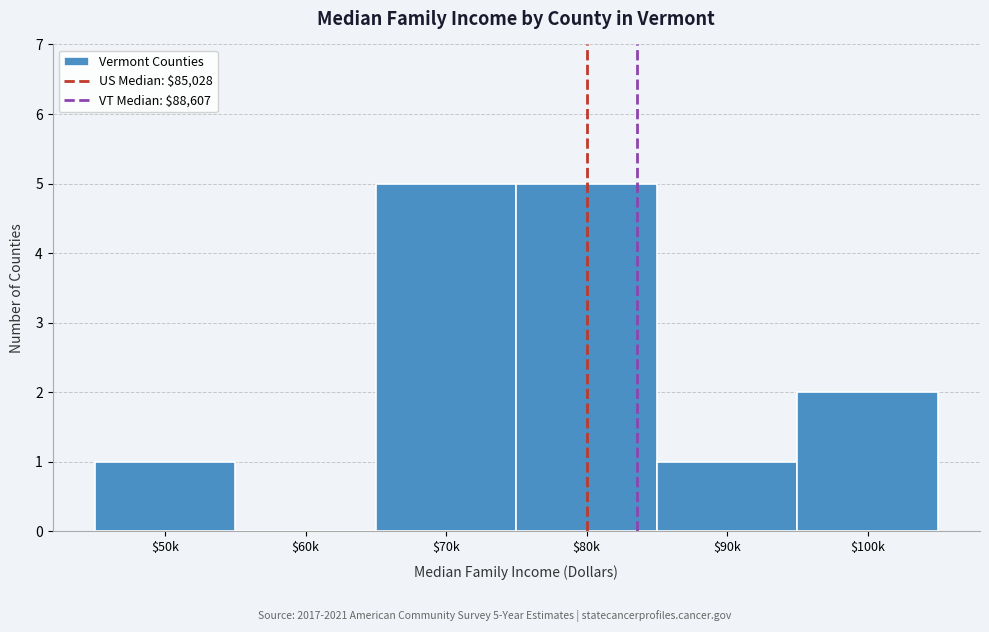

The value at $80k is 2. True or false?

False